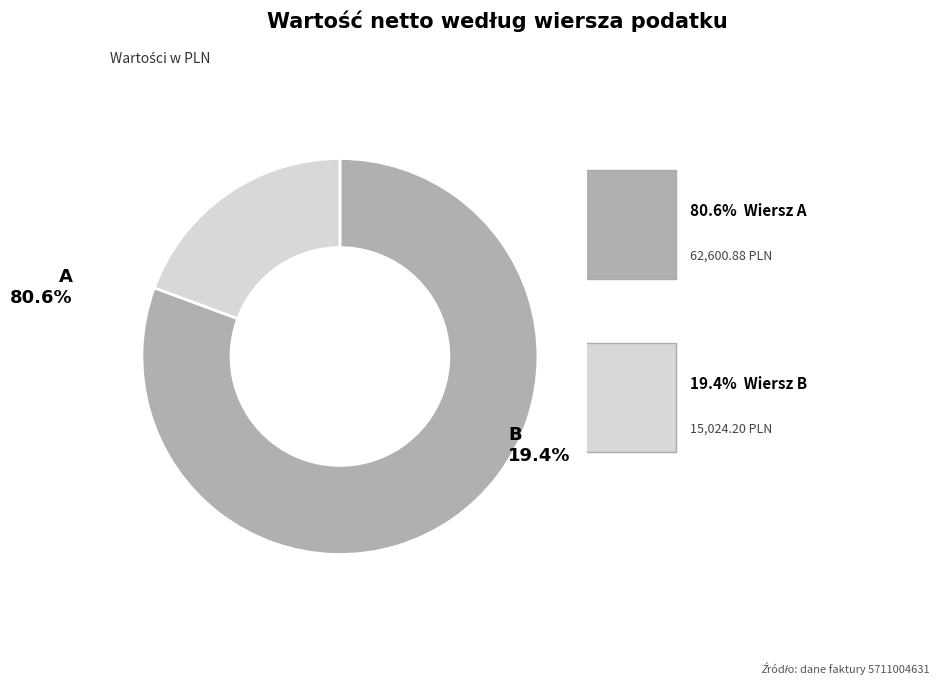

Is there a majority slice in this chart?

Yes